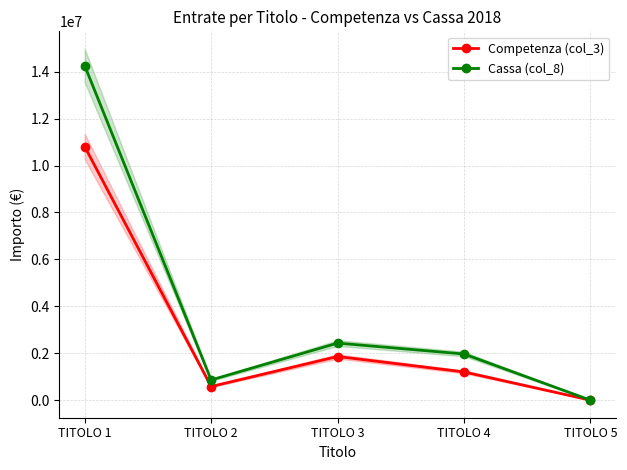

List the series in order of their overall mean, lowest first.

Competenza (col_3), Cassa (col_8)